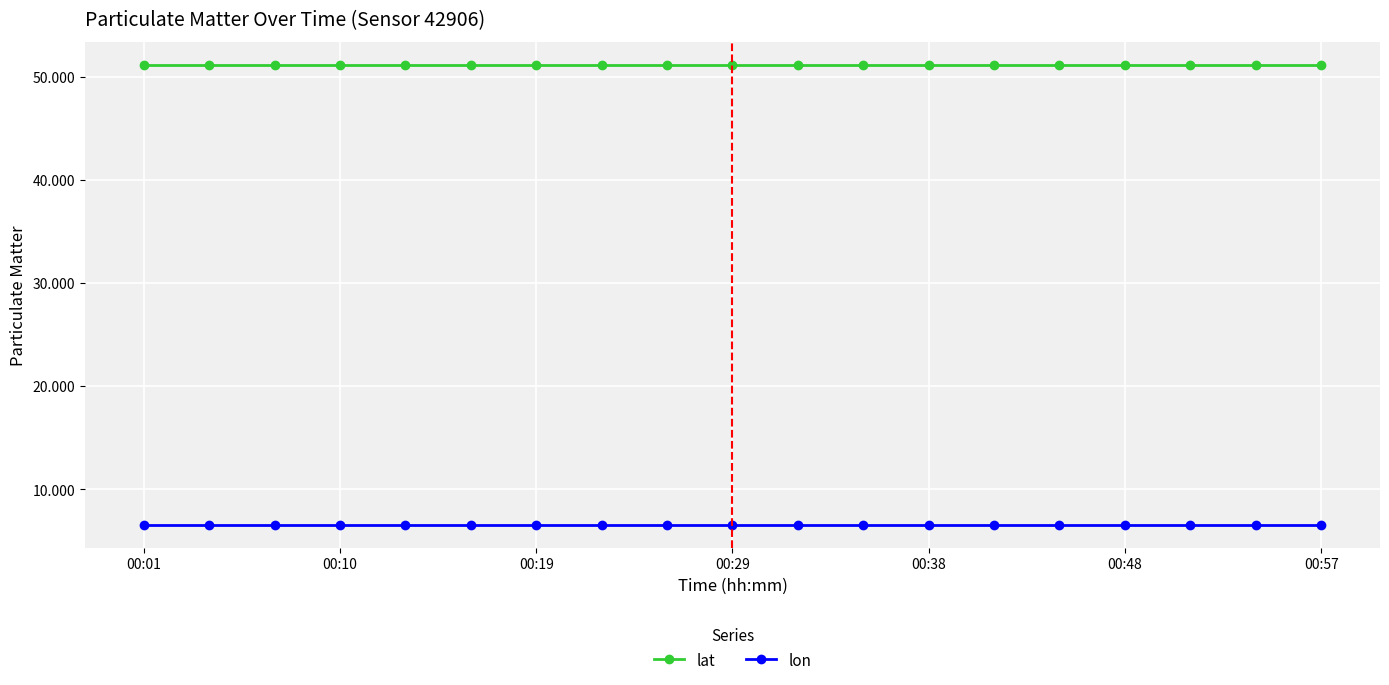

List the series in order of their peak value, lowest first.

lon, lat